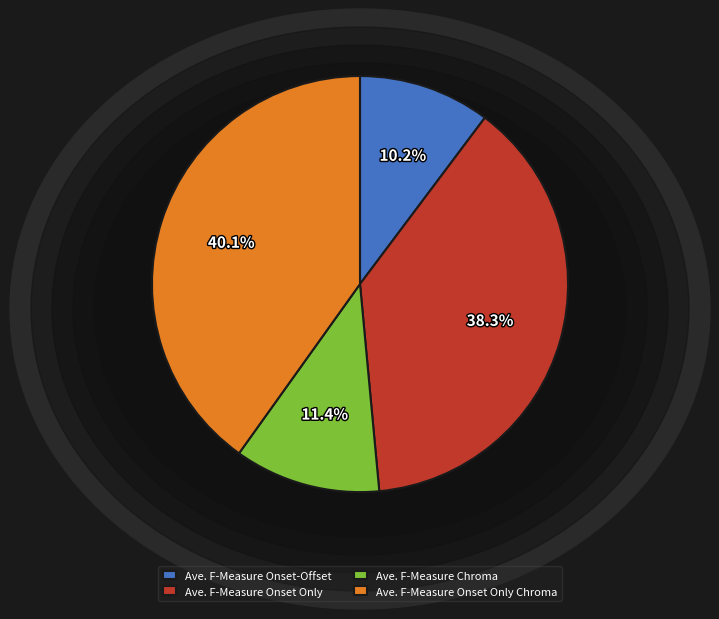

What percentage is the Ave. F-Measure Onset Only Chroma slice, to the nearest percent?

40%